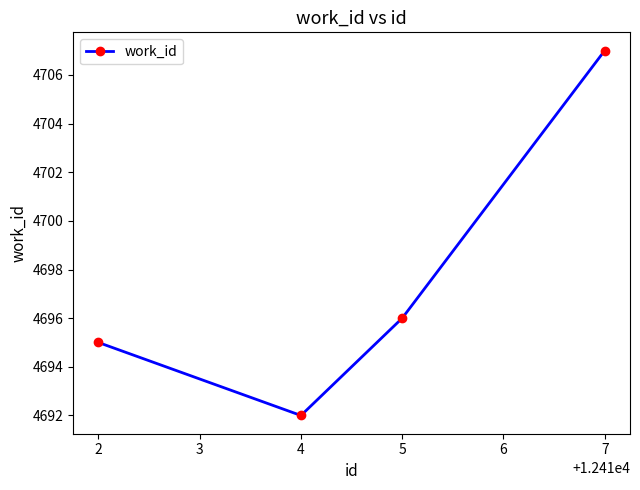

How many lines are shown in the chart?

1